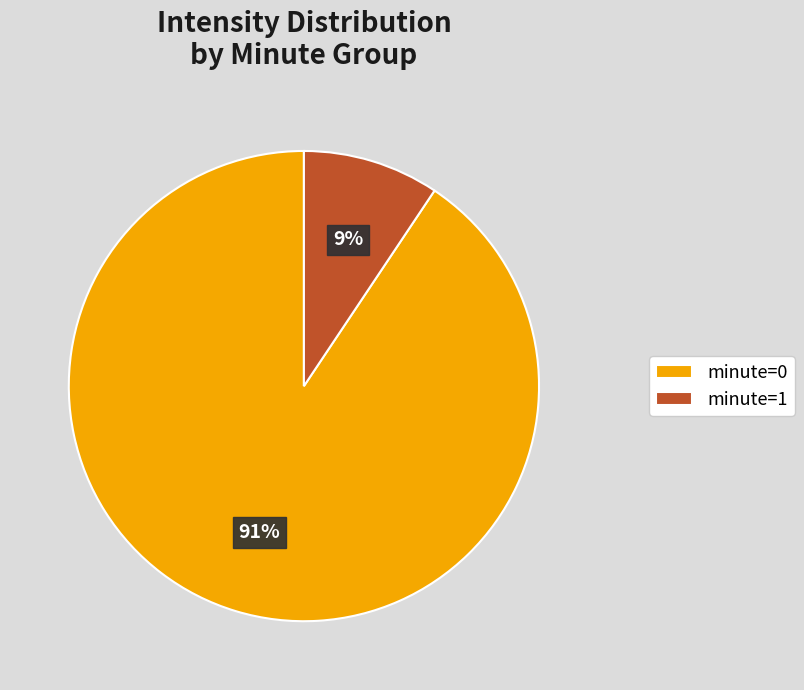

To the nearest percent, what is the combined percentage of minute=0 and minute=1?

100%